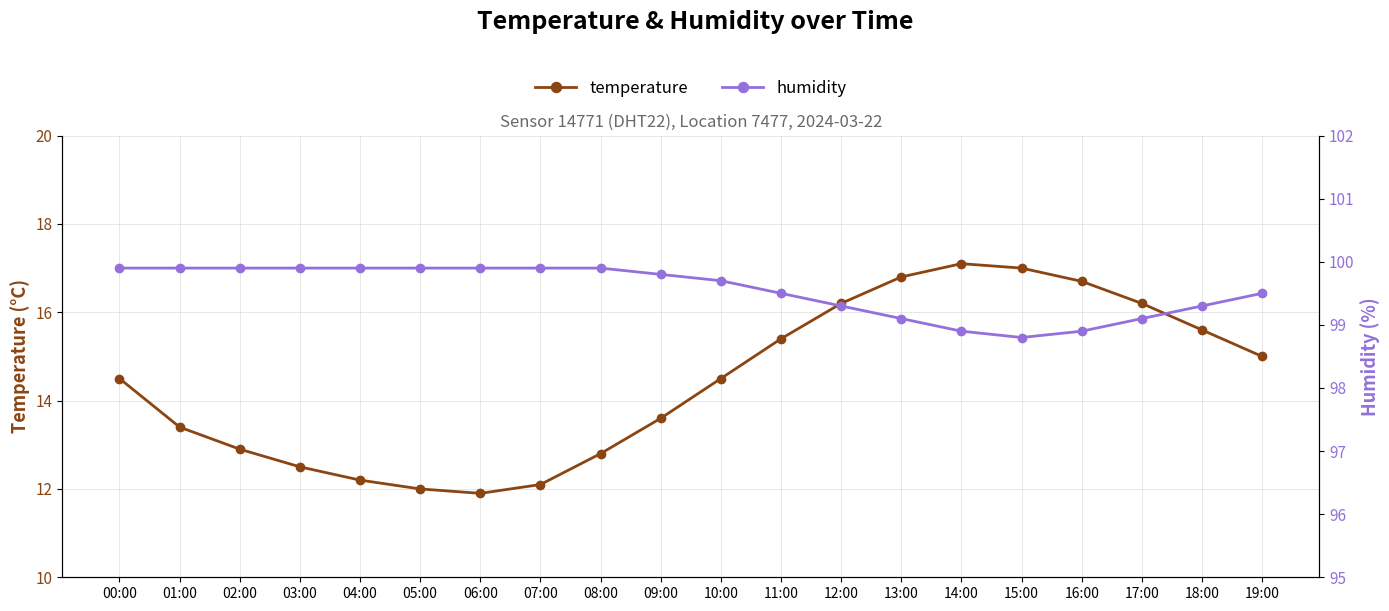

At how many categories does at least one series exceed 61?

20